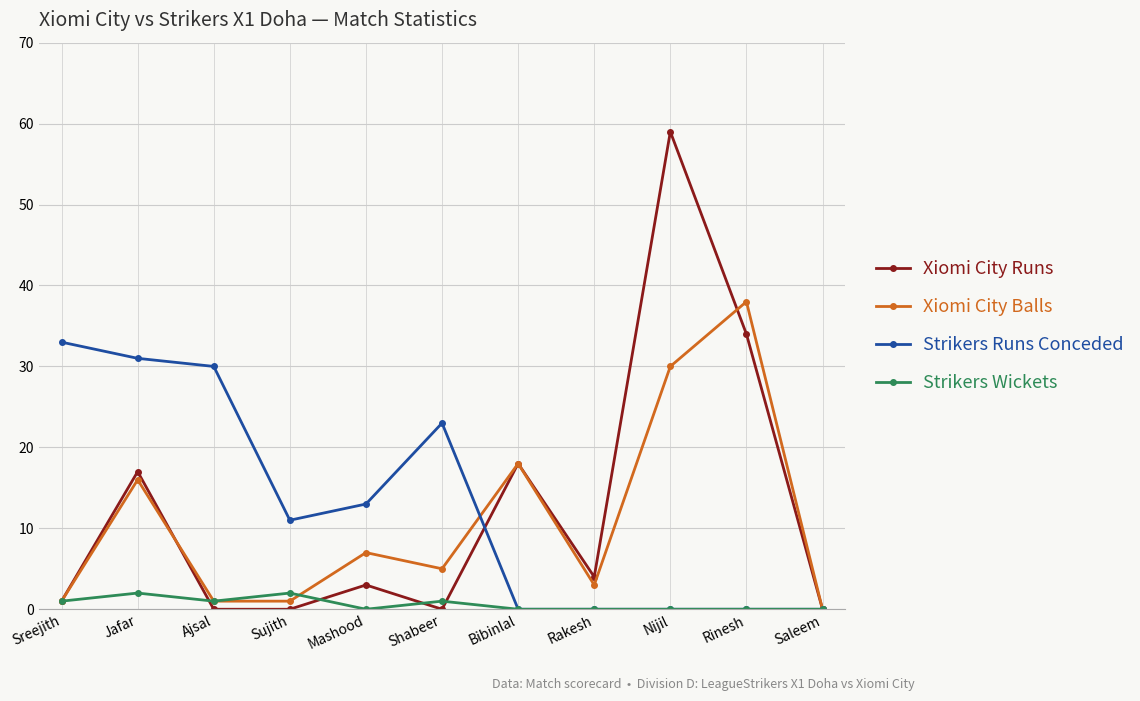

What is the highest value of the Xiomi City Runs series?

59